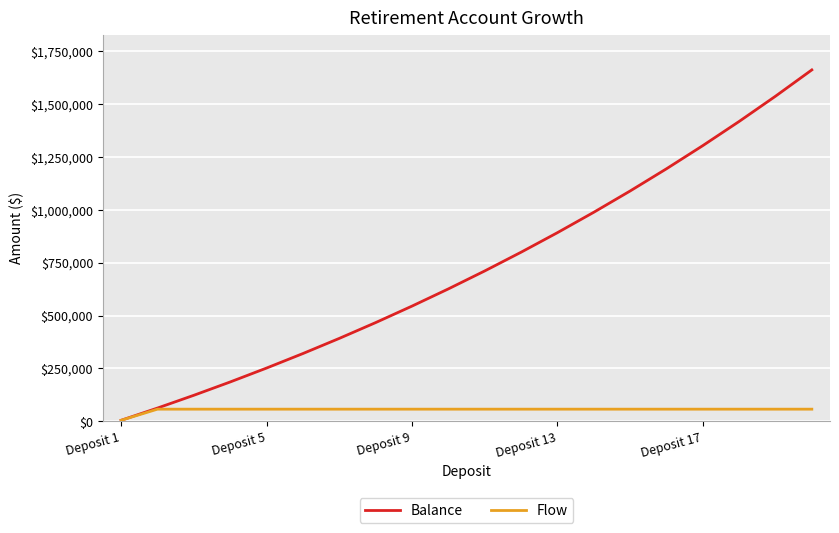

What is the maximum value for Balance?

1661780.5